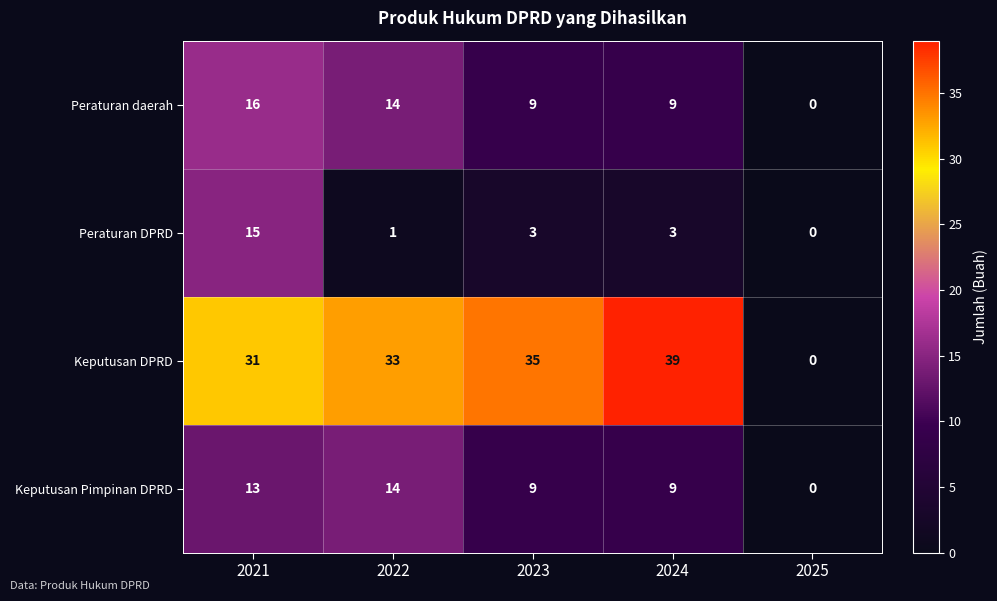

At which category is the sum across all series the highest?

2021